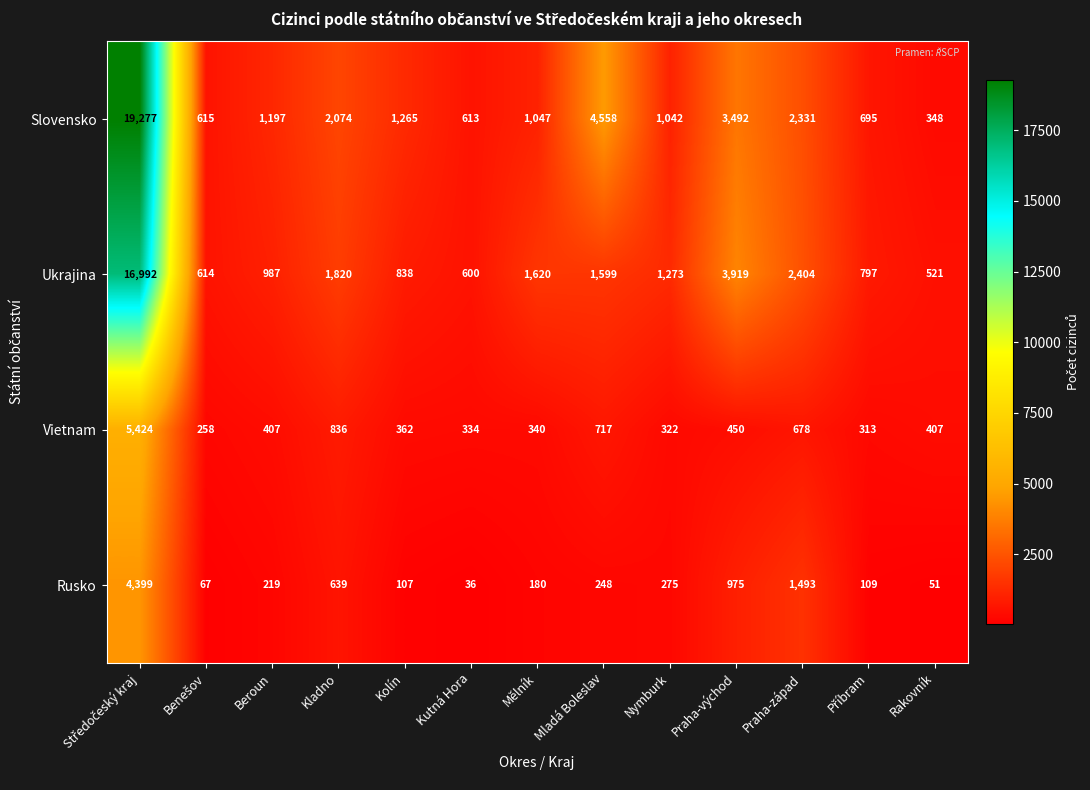

What is the smallest value displayed?

36